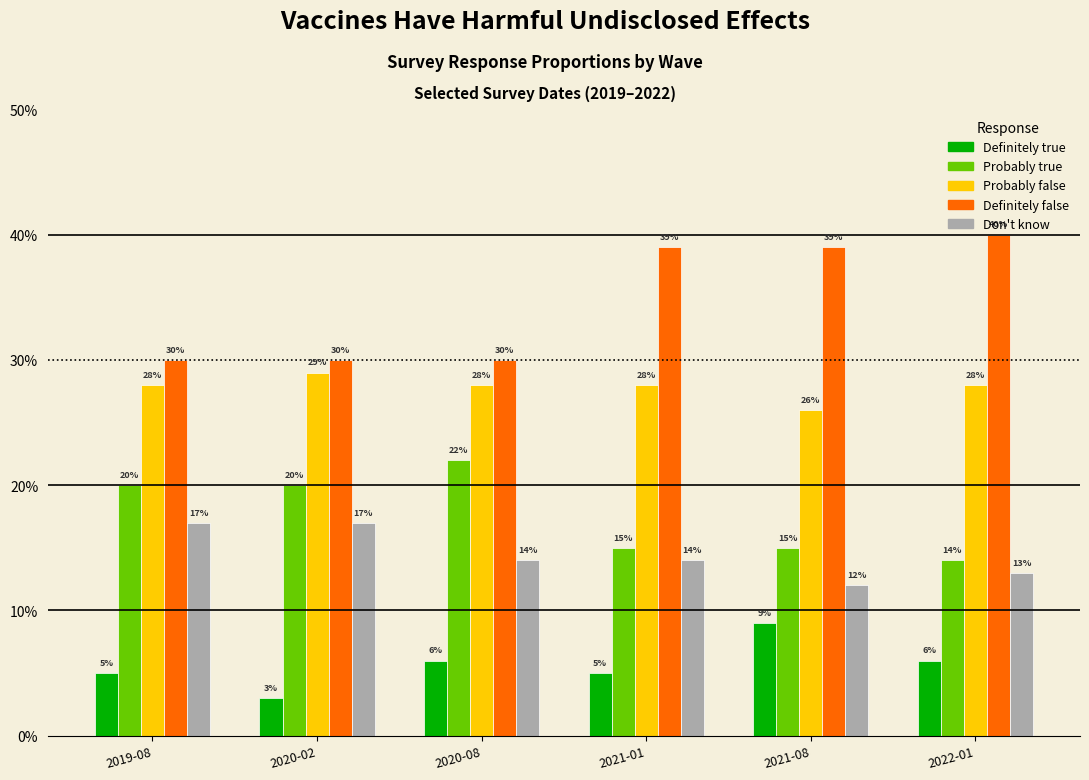

The Probably false series shows 0.3 at 2022-01. True or false?

True